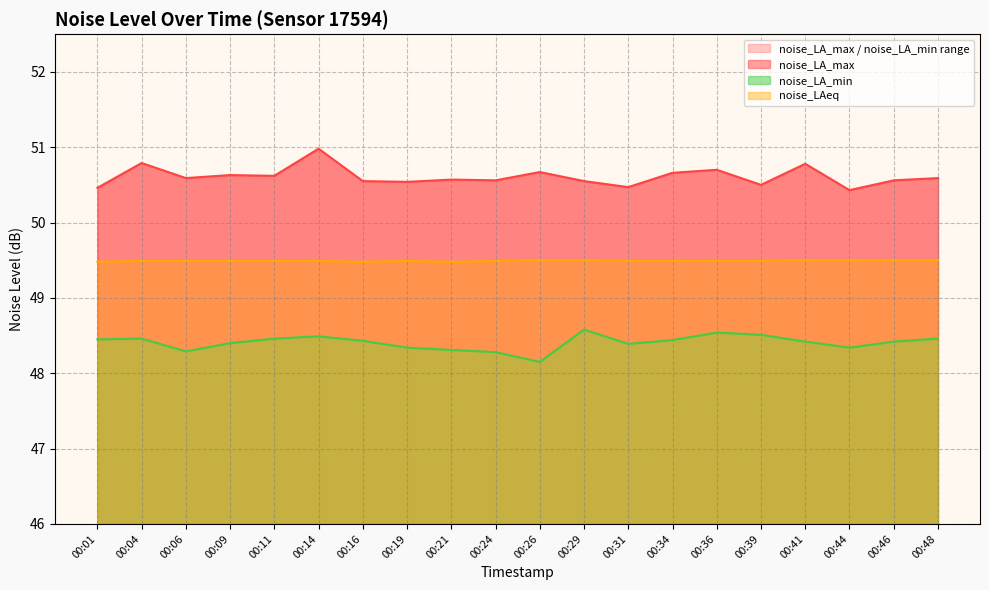

Which series changed the most between 00:39 and 00:48?

noise_LA_max